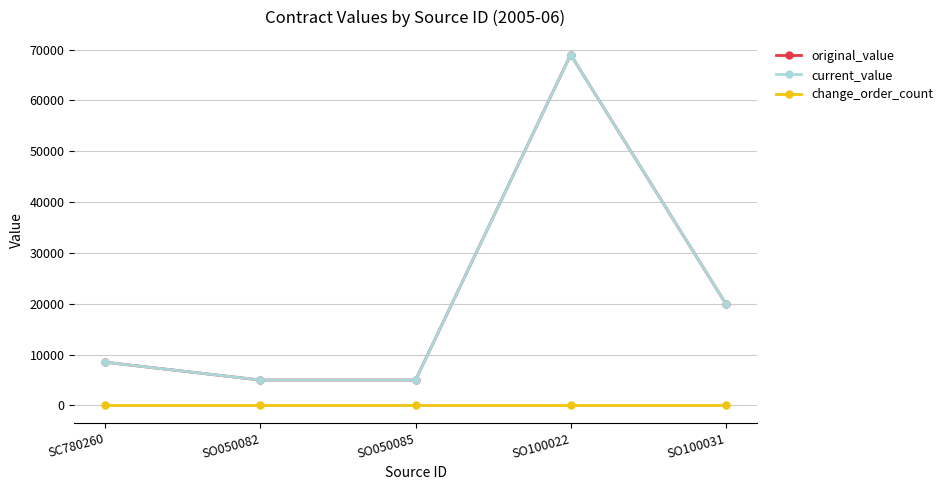

What is the sum of all current_value values?

107500